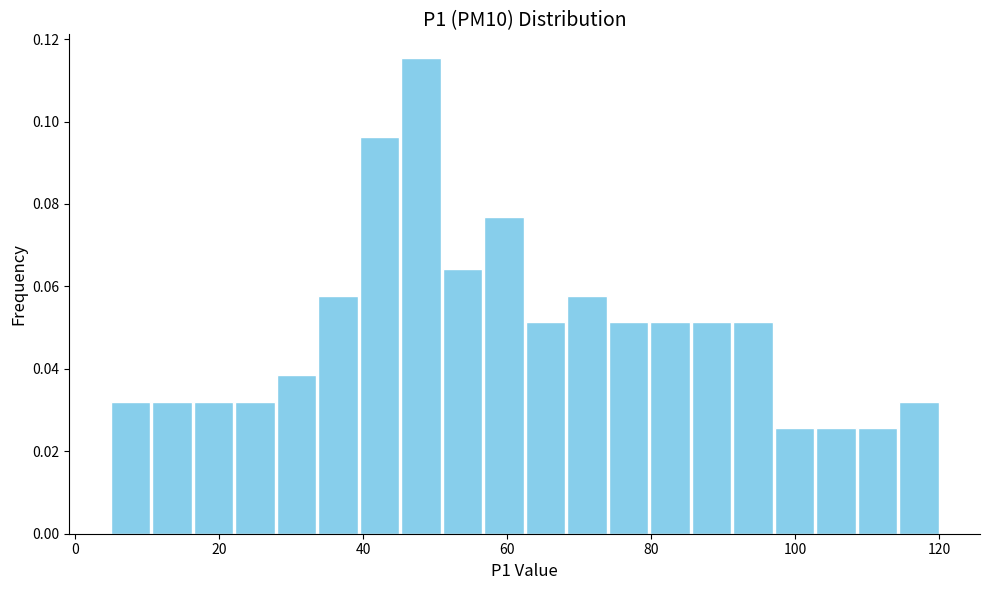

Read against the x-axis, roughly where is the centre of the tallest bar?

48